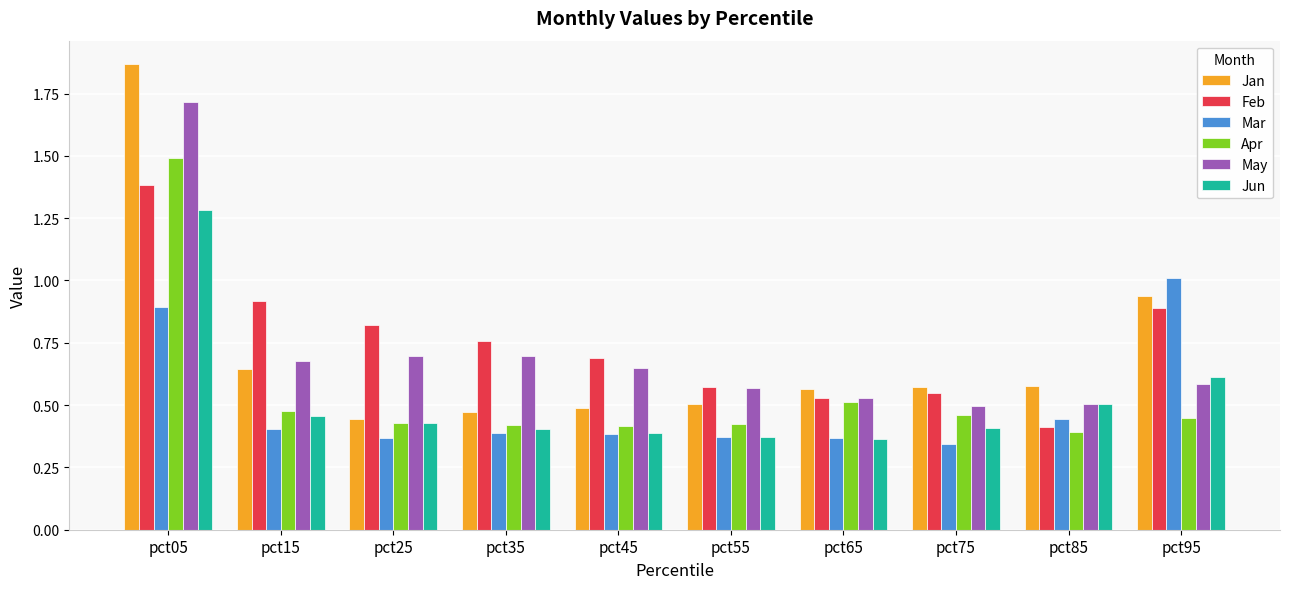

Count the Apr values in the range 0 to 1.

9